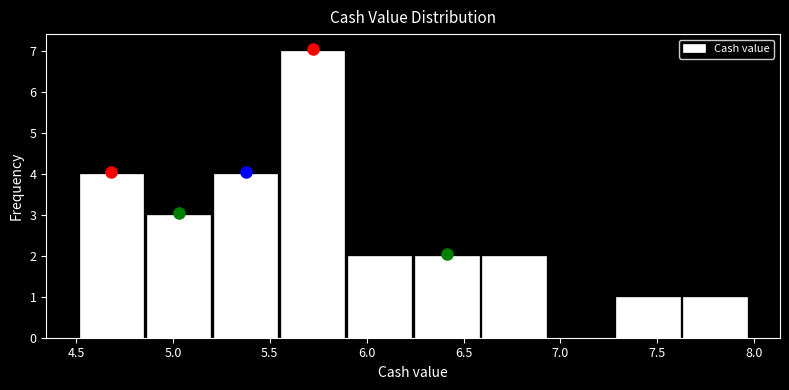

Reading left to right, transcribe this chart: for each bar, give the range it covers on the x-axis and its height. Neither the bar edges nor the heights are printed on the chart, so give them approximately, as read against the axes.

4.50 to 4.85: 4
4.85 to 5.20: 3
5.20 to 5.55: 4
5.55 to 5.90: 7
5.90 to 6.25: 2
6.25 to 6.60: 2
6.60 to 6.95: 2
6.95 to 7.30: 0
7.30 to 7.60: 1
7.60 to 7.95: 1